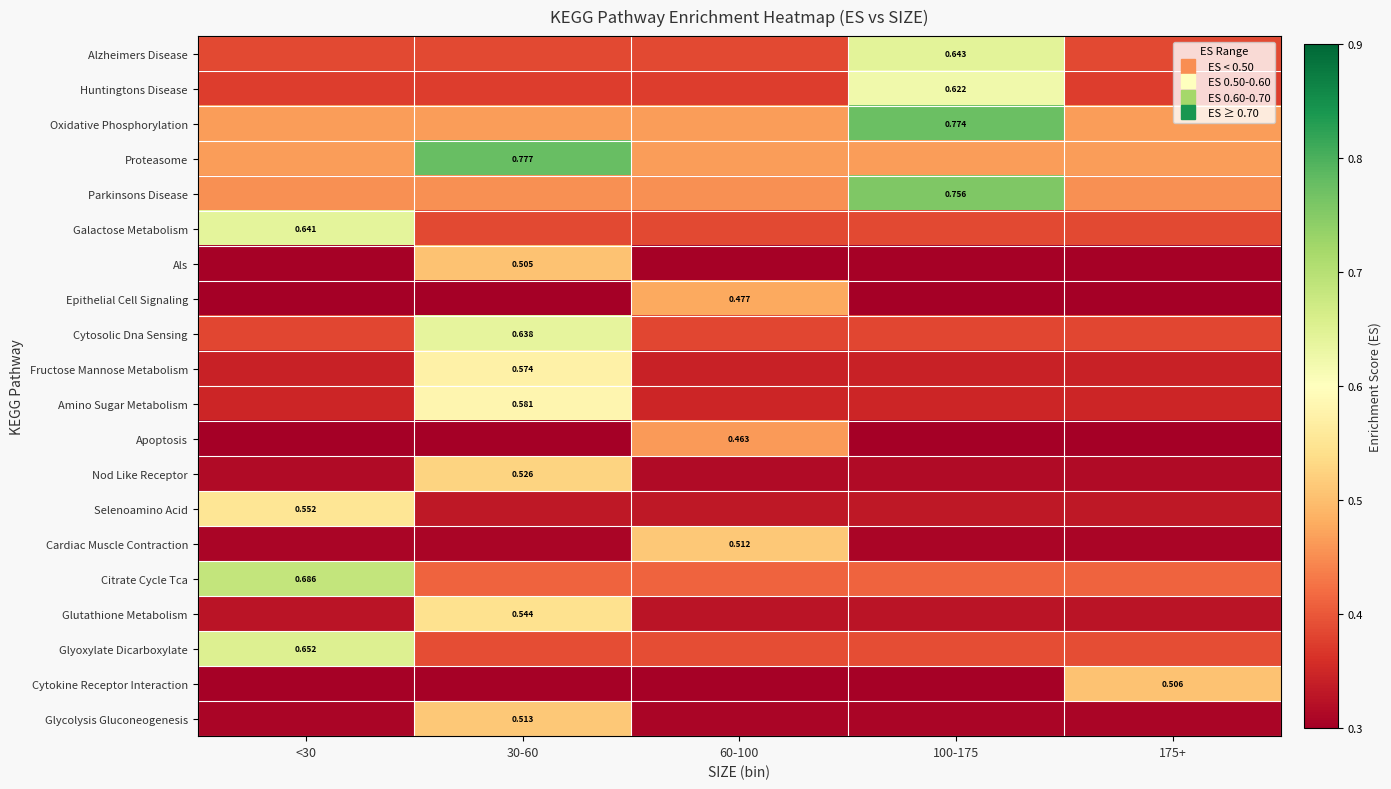

How many Parkinsons Disease values are between 0 and 1?

5